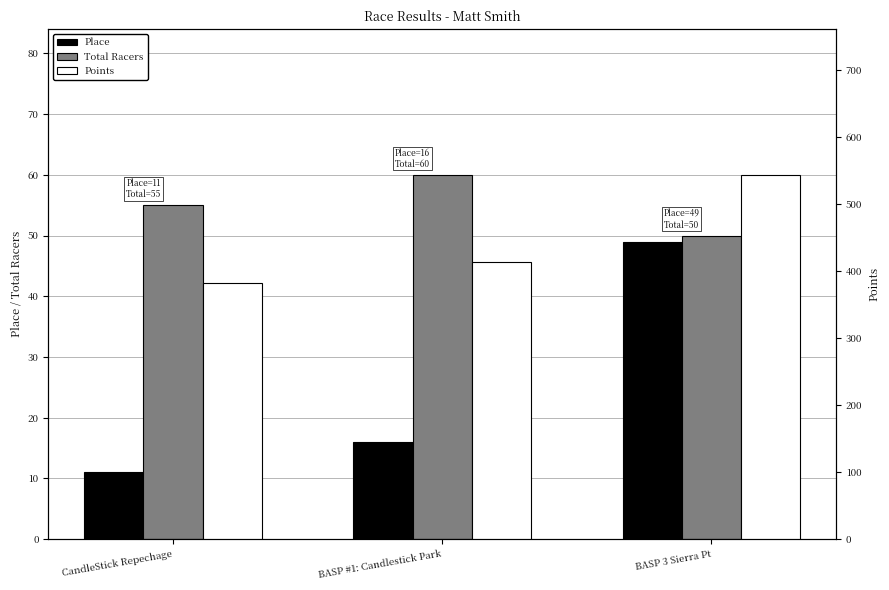

Which series has the largest total across all categories?

Points